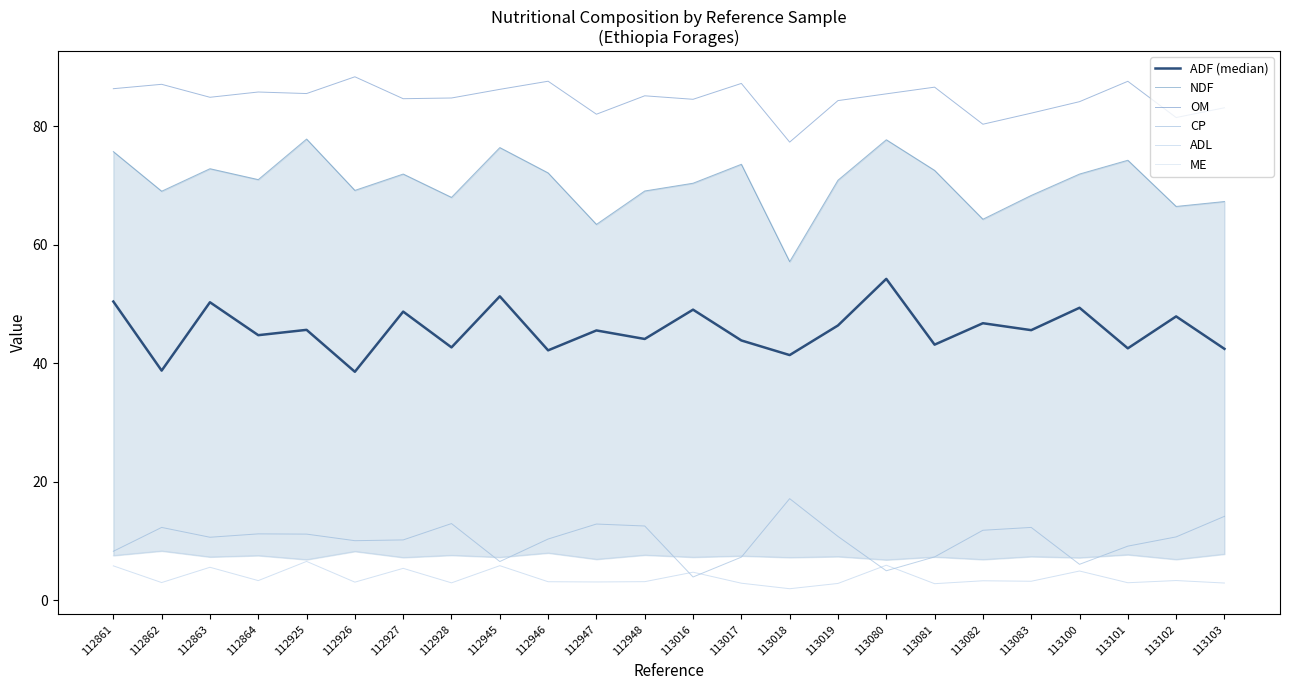

Which series has the largest total across all categories?

OM